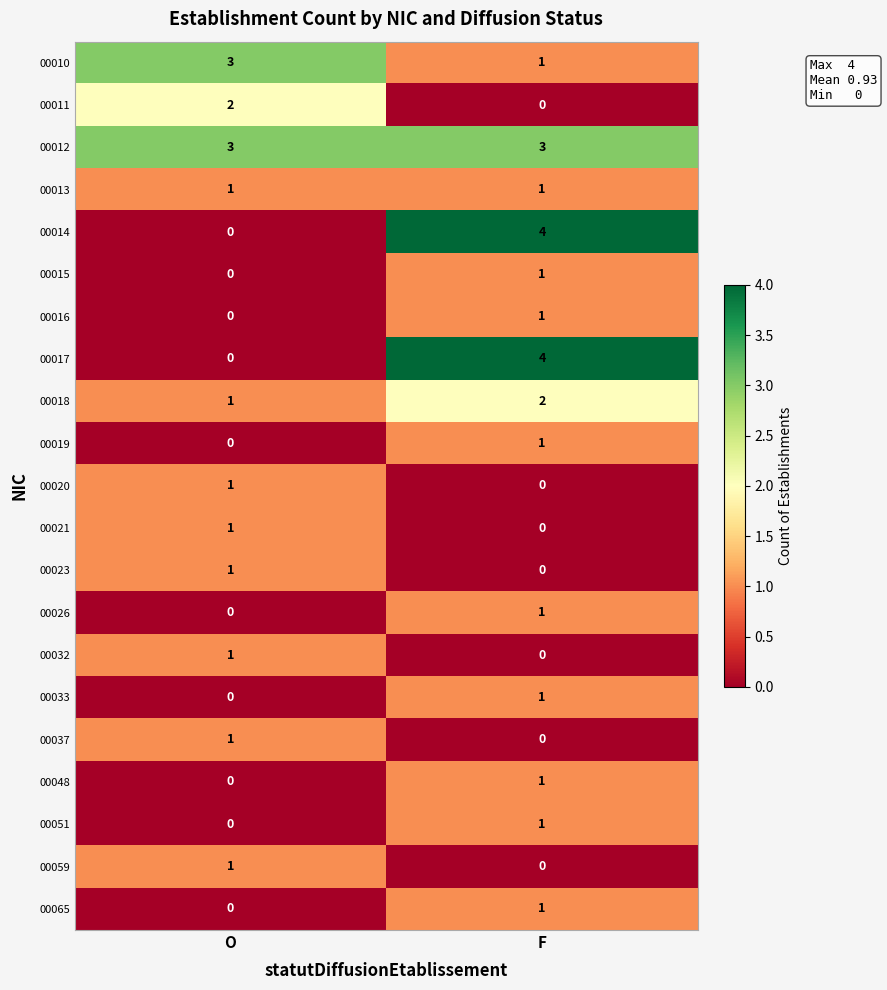

List the labels in order of 00014 value, largest first.

F, O